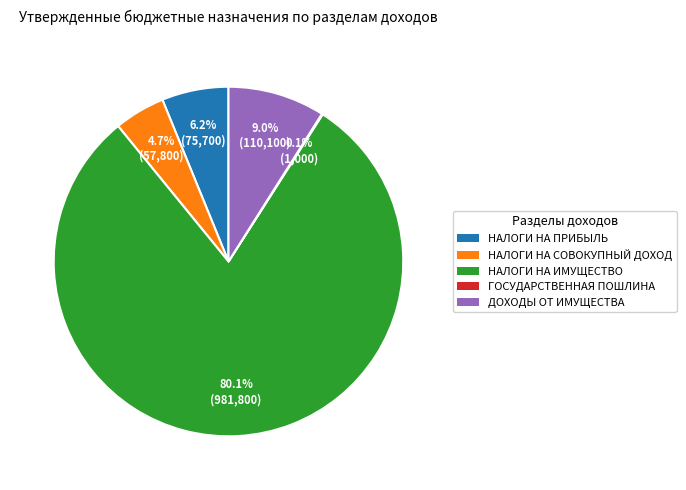

Is there a majority slice in this chart?

Yes